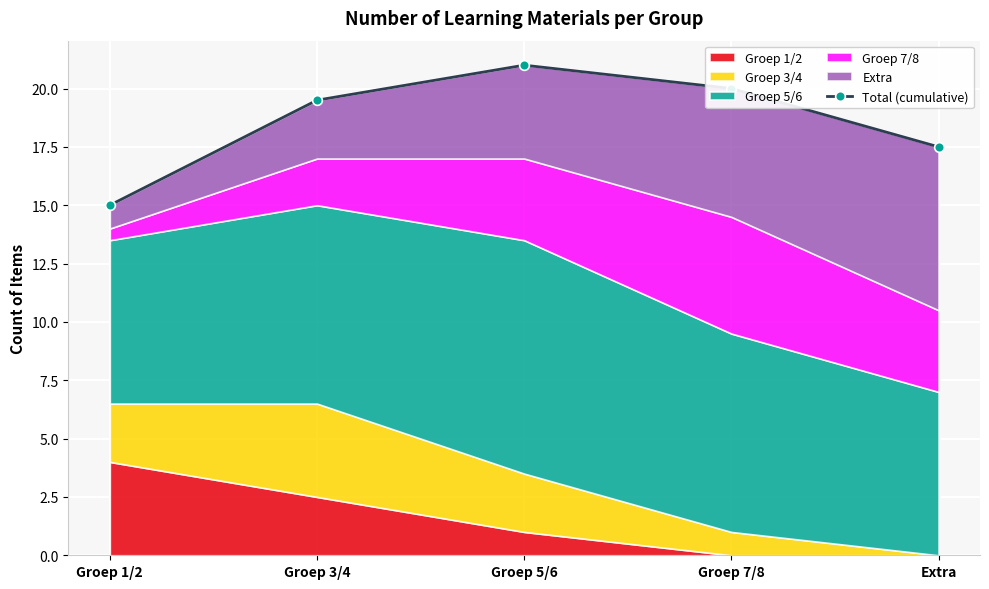

The value at Groep 3/4 is 19.5. True or false?

True